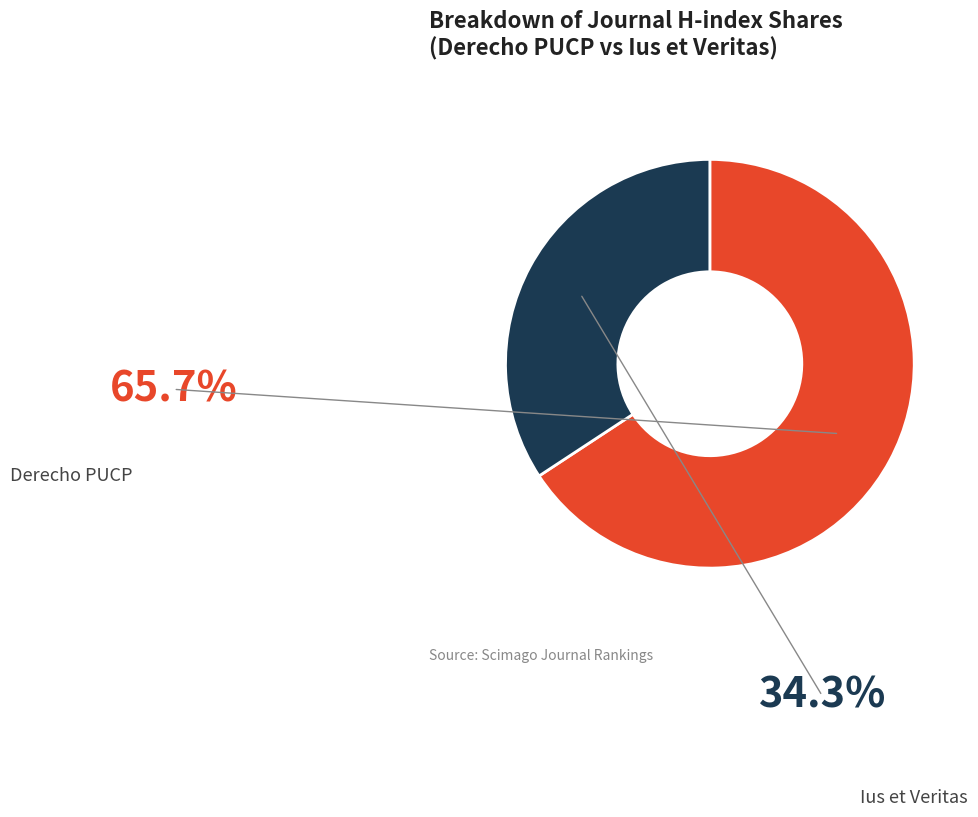

What is the change in value from Derecho PUCP to Ius et Veritas?

-103